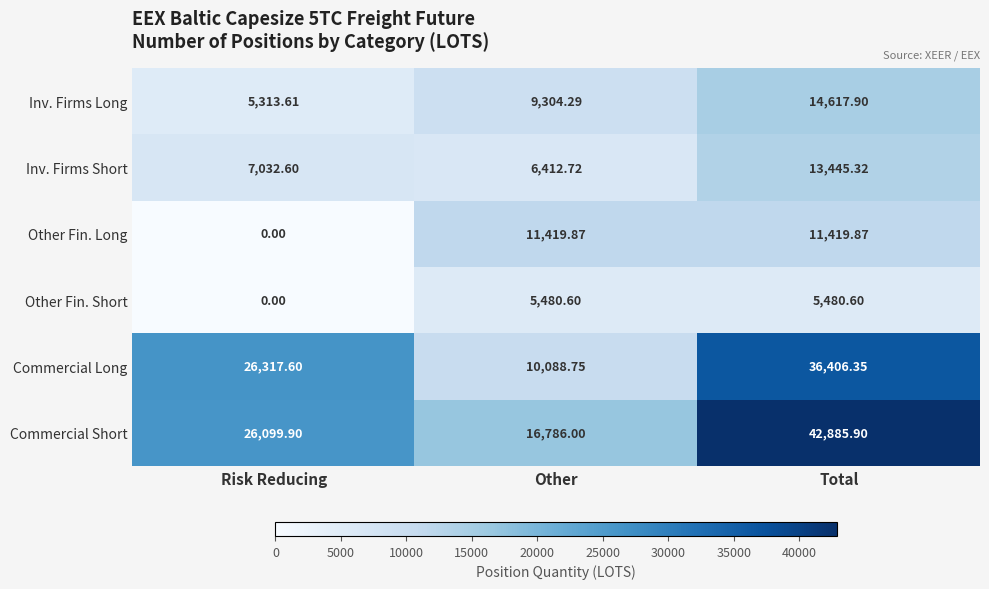

At which category is the sum across all series the highest?

Total